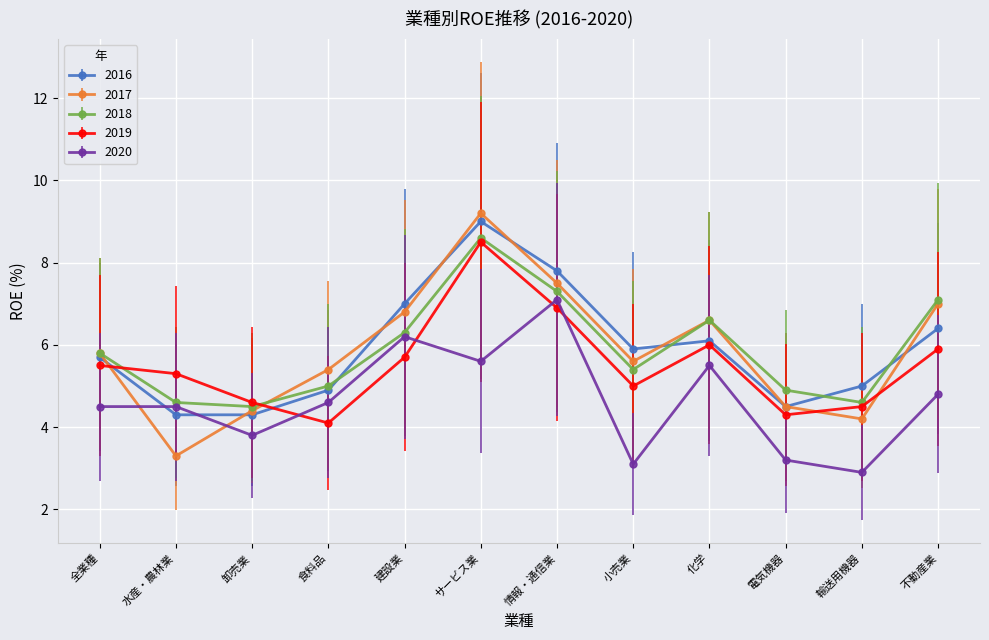

What position from the left is 卸売業?

3